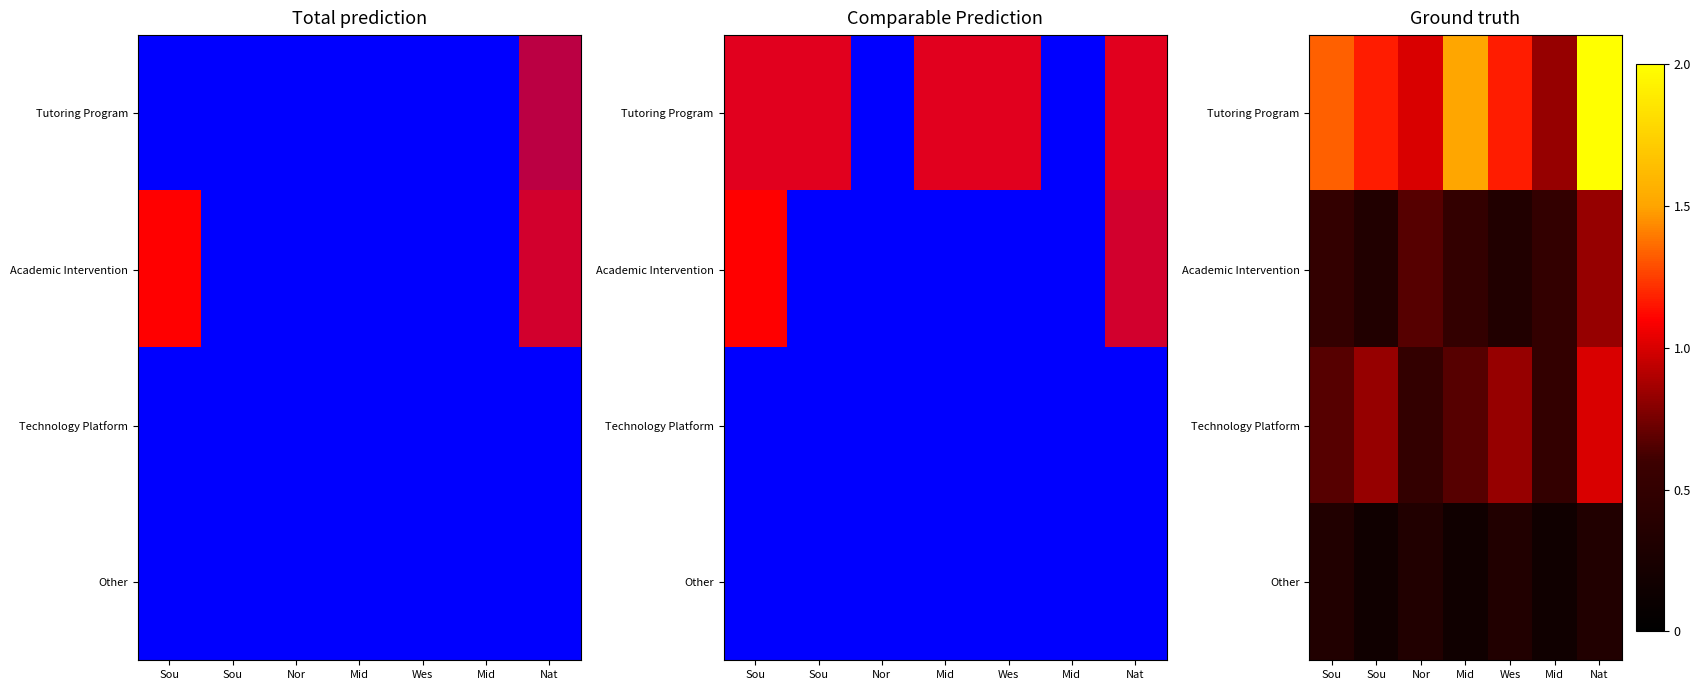

What is the highest value of the Technology Platform series?

1.0